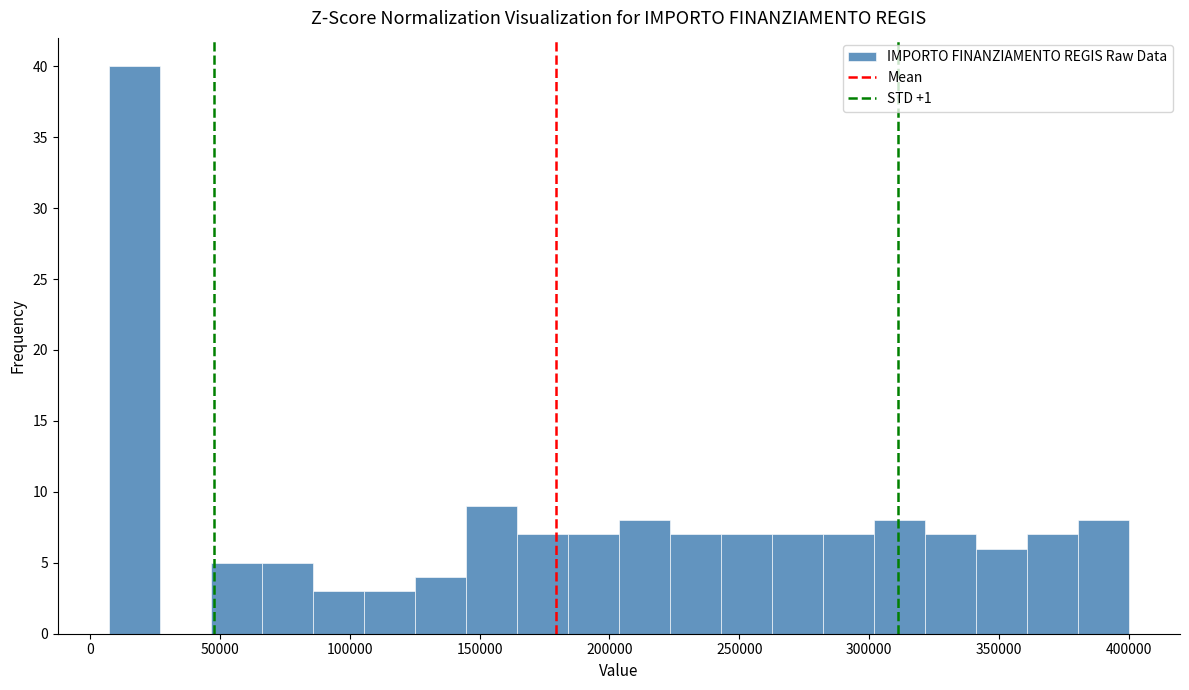

Around what value on the x-axis is the tallest bar? Give the approximate position of its centre, as read against the axis.

15000